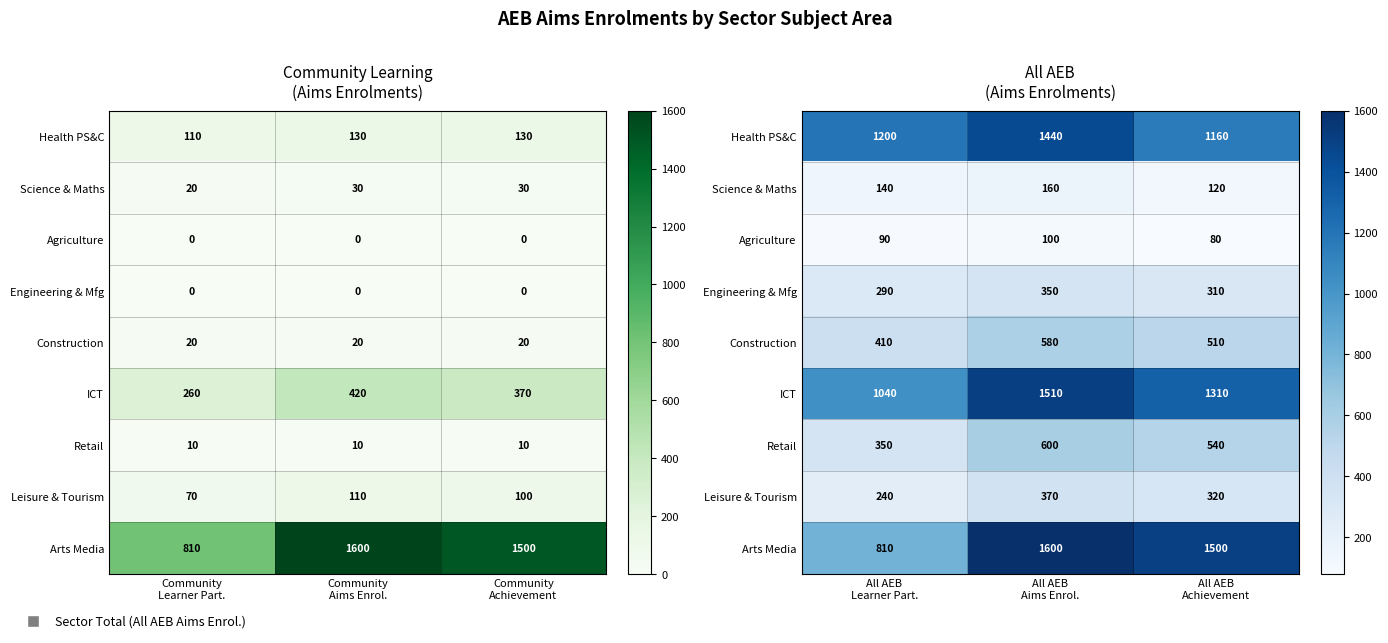

How many data points in Health PS&C are less than 1200?

1